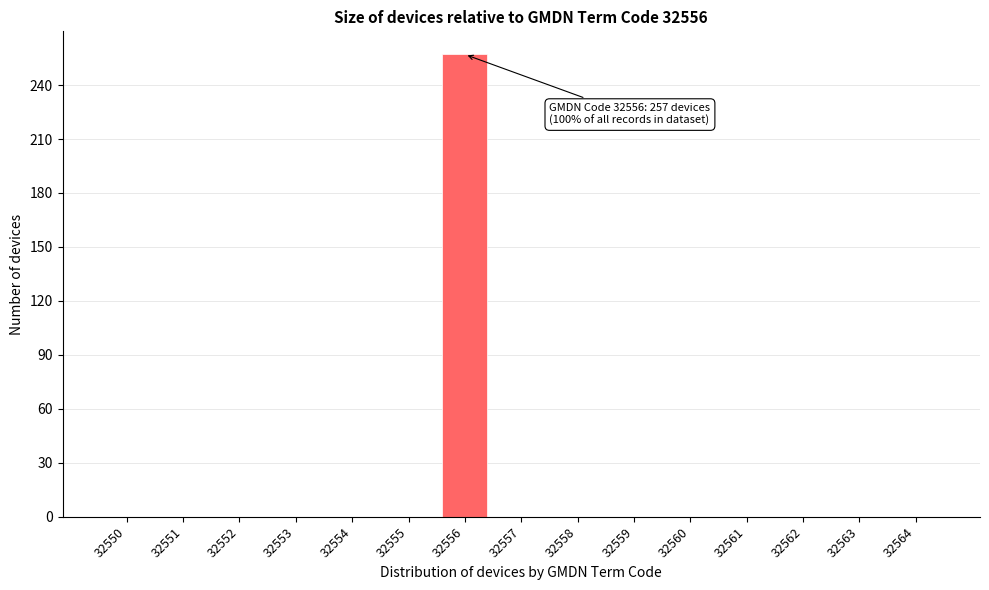

Reading right to left, what are all the values shown in this chart?

32564=0	32563=0	32562=0	32561=0	32560=0	32559=0	32558=0	32557=0	32556=257	32555=0	32554=0	32553=0	32552=0	32551=0	32550=0